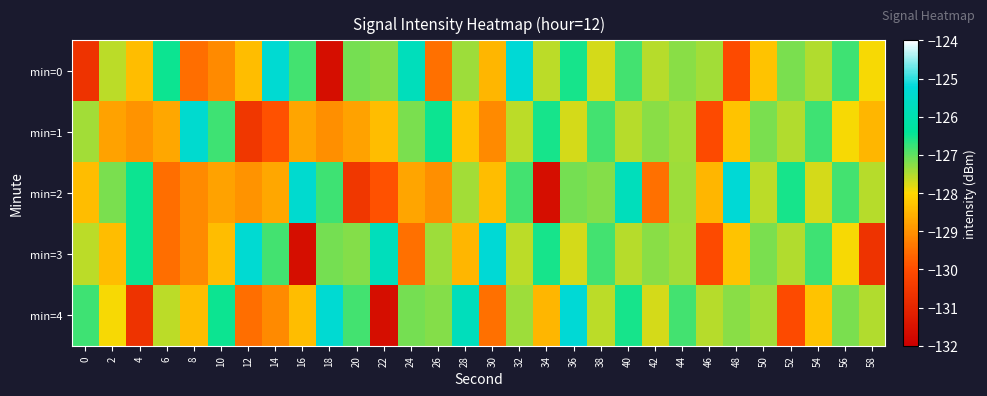

At 40, list the series in order from largest to smallest.

min=2, min=4, min=0, min=1, min=3